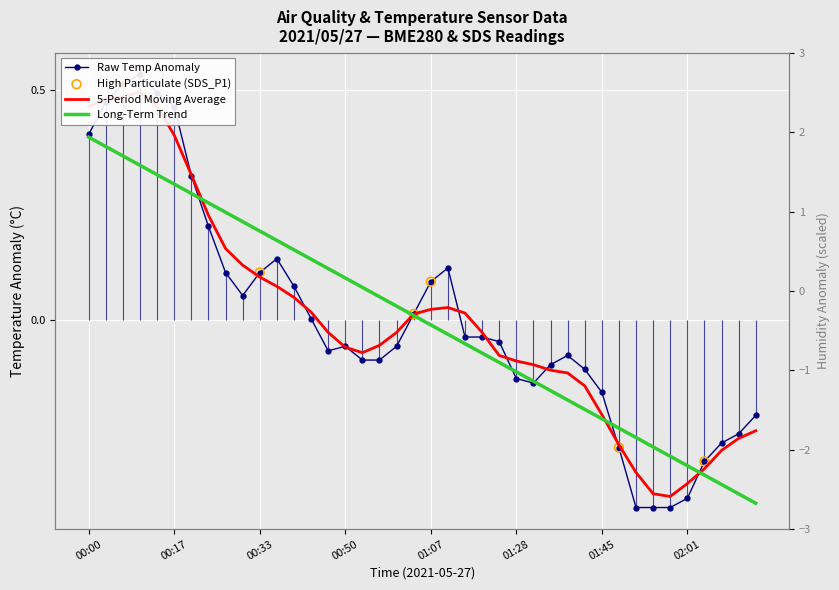

Is the value of BME280_temperature at 00:17 greater than the value of BME280_humidity at 01:38?

Yes